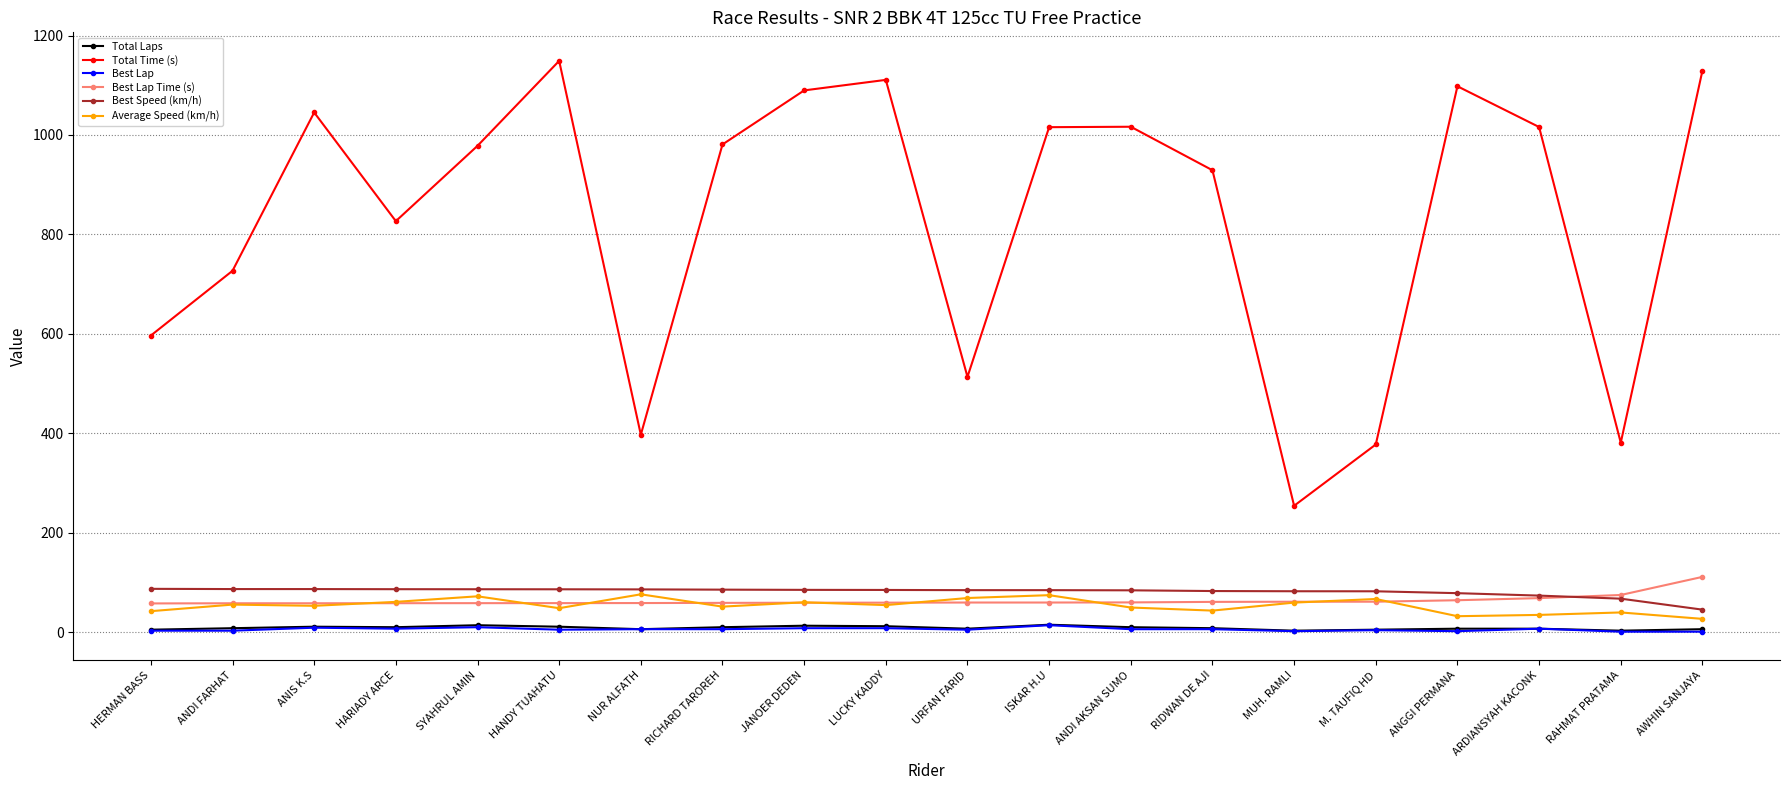

The value of Best Lap Time (s) at LUCKY KADDY is 59.4. True or false?

True